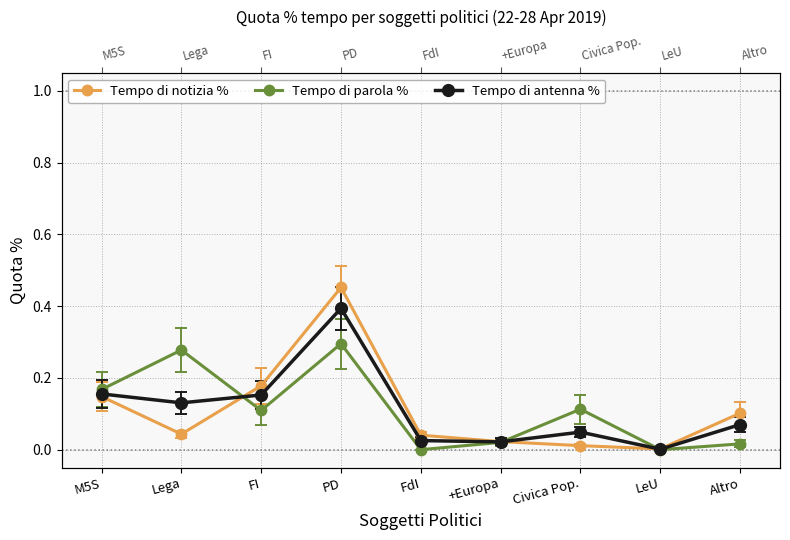

What is the maximum value for Tempo di antenna %?

0.4